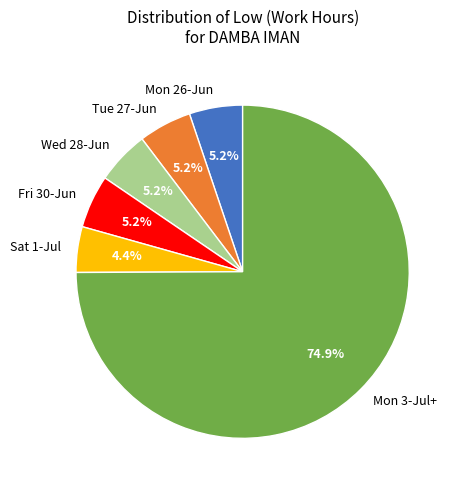

Does Mon 3-Jul+ represent more than half of the total?

Yes